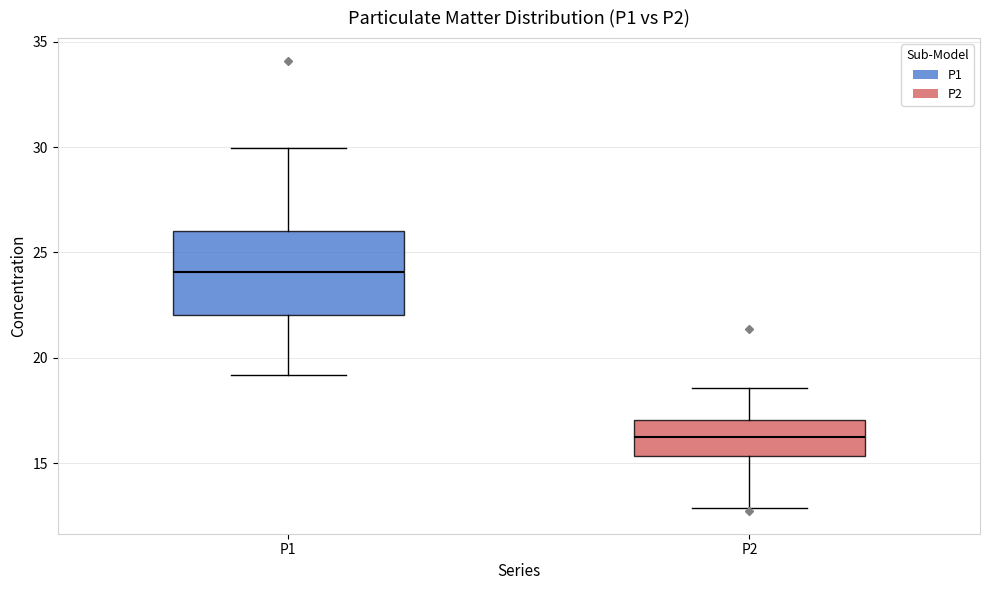

Which box has the lowest median line?

P2